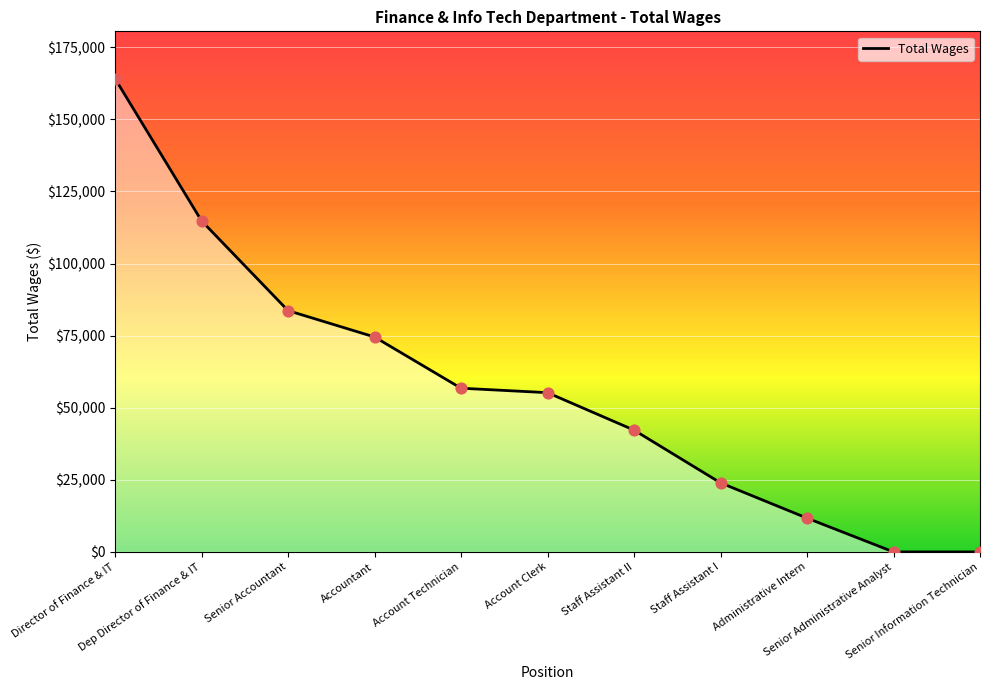

What is the change in value from Senior Accountant to Staff Assistant II?

-41436